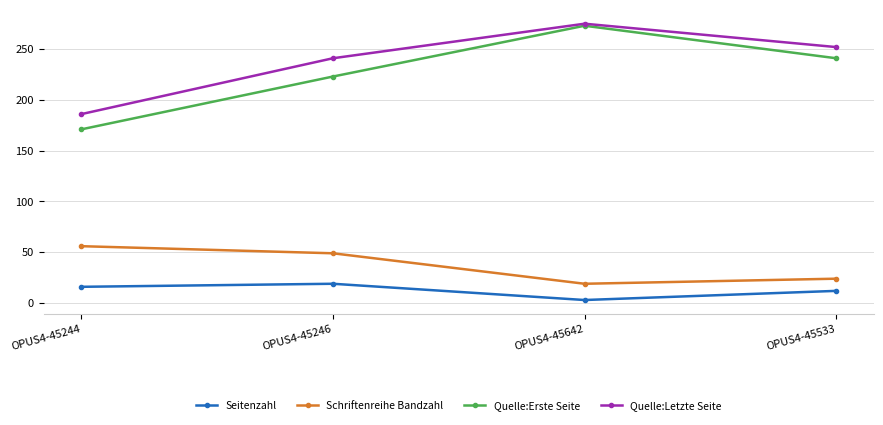

At which label does Quelle:Letzte Seite reach its minimum?

OPUS4-45244